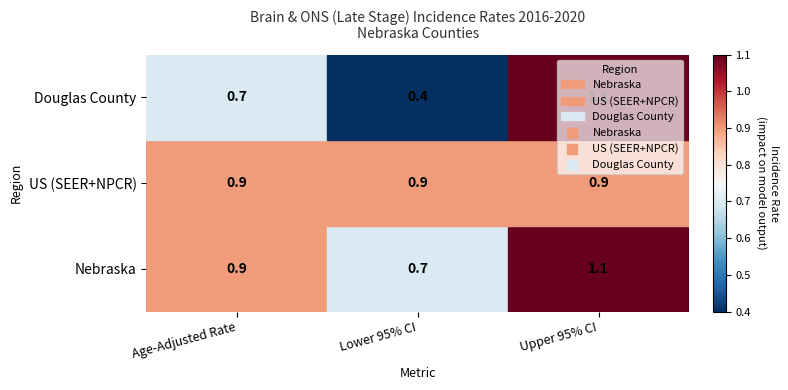

At how many categories does at least one series exceed 0?

3